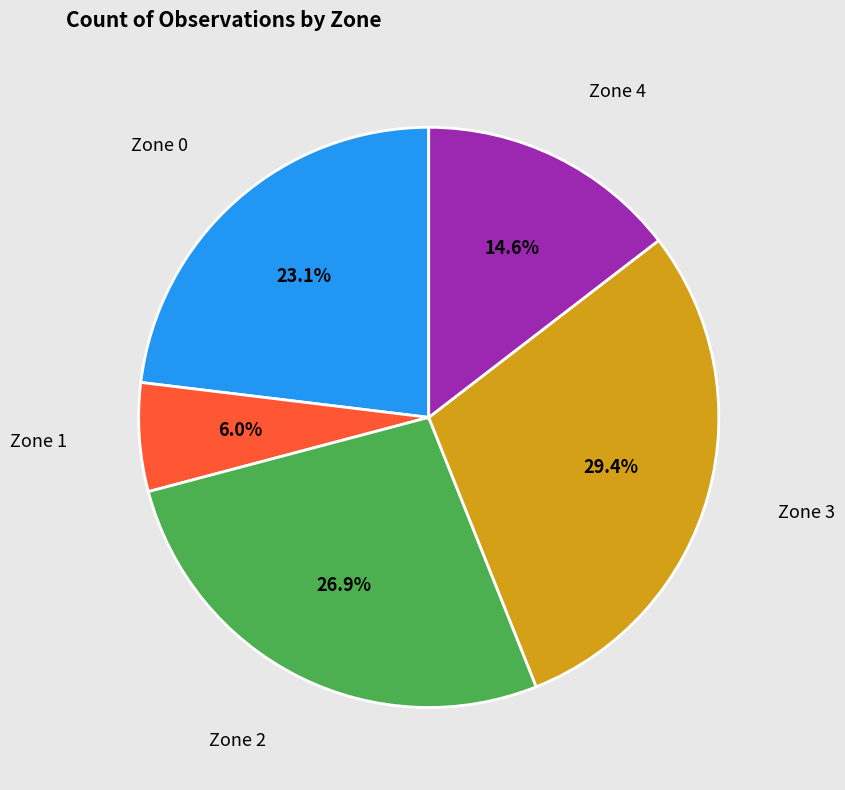

Which has a higher value, Zone 2 or Zone 1?

Zone 2